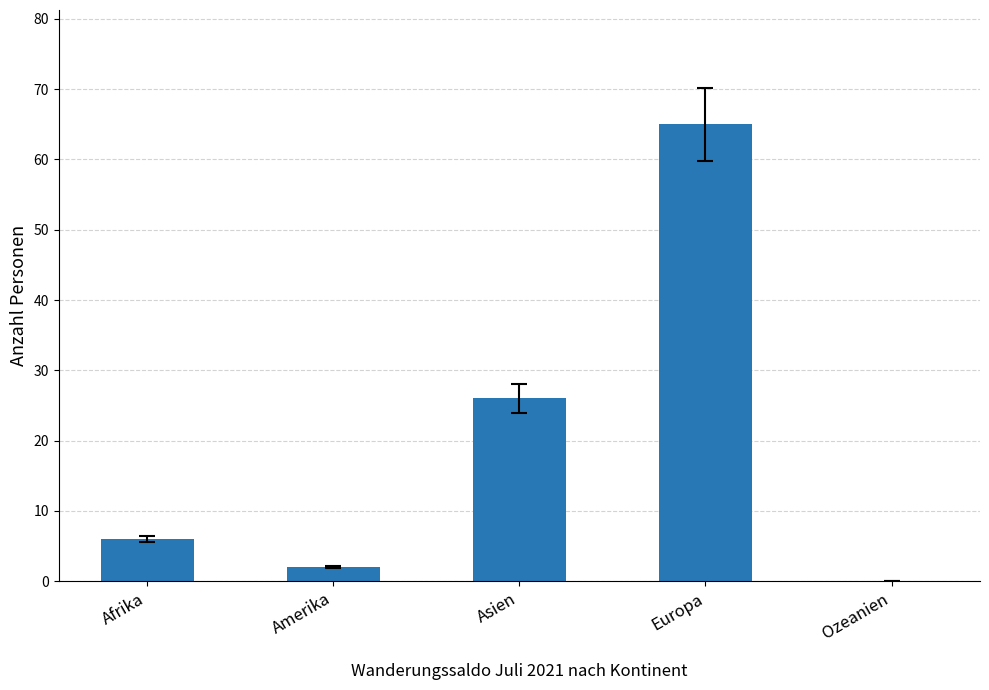

What is the sum of all values?

99